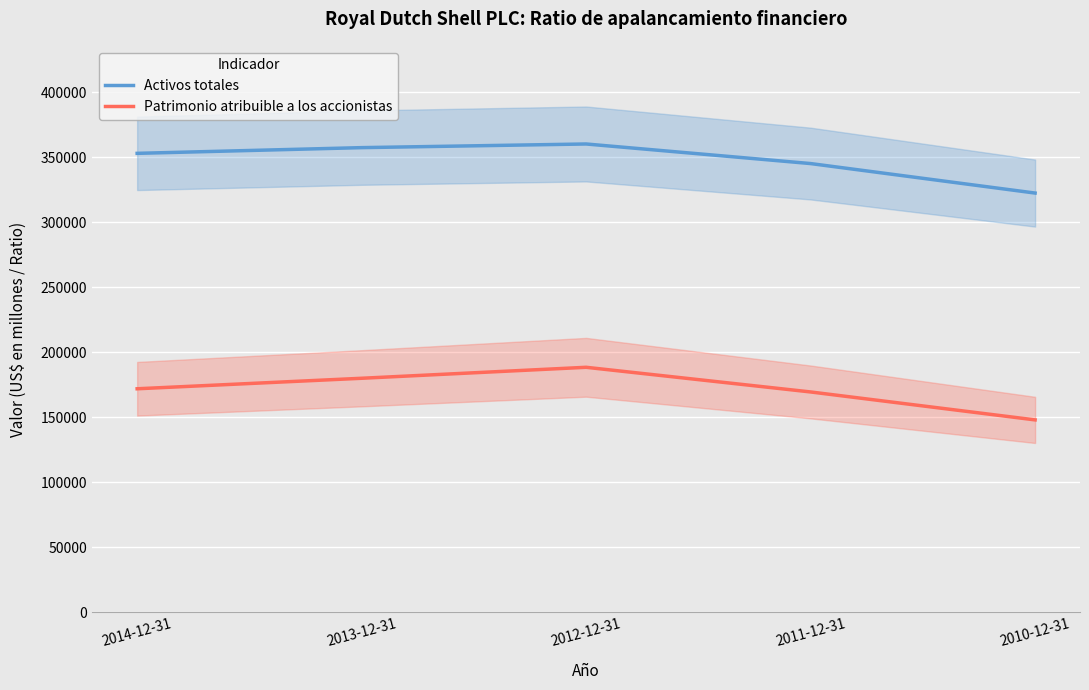

Which has a higher value, 2011-12-31 or 2014-12-31?

2014-12-31